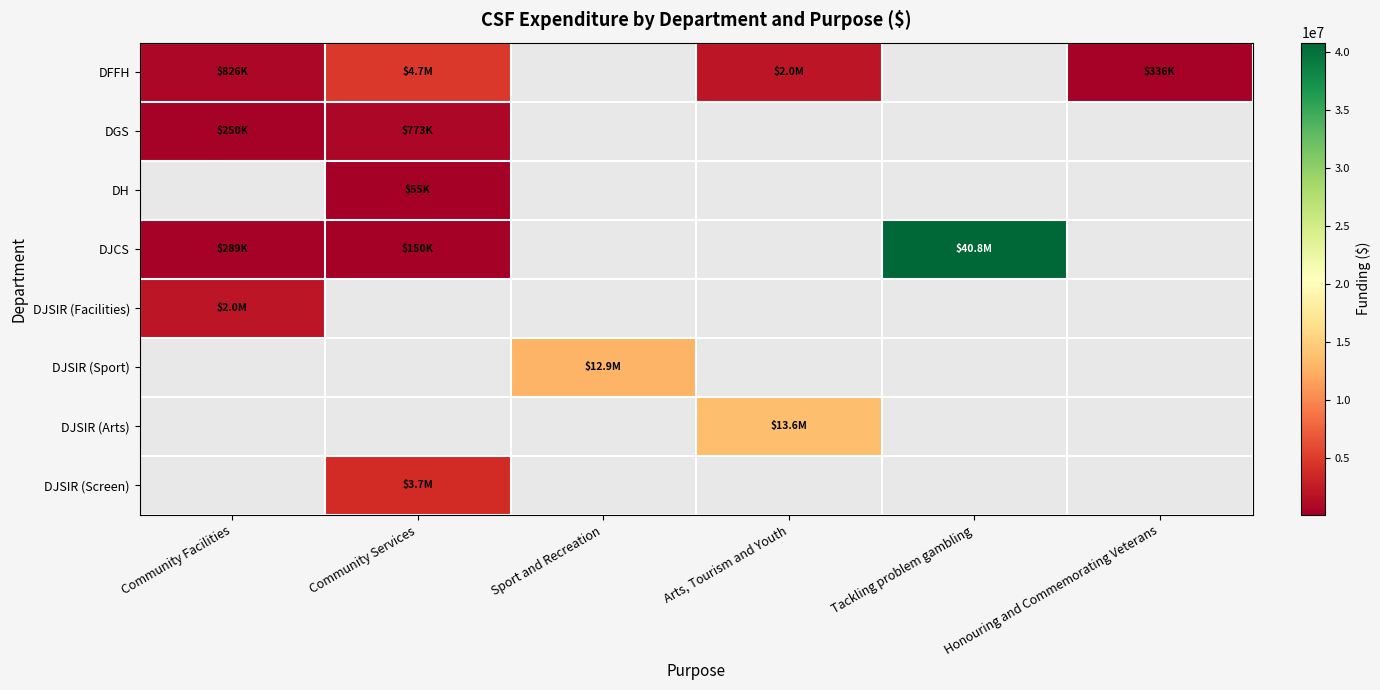

How many positive values does the DGS series have?

2